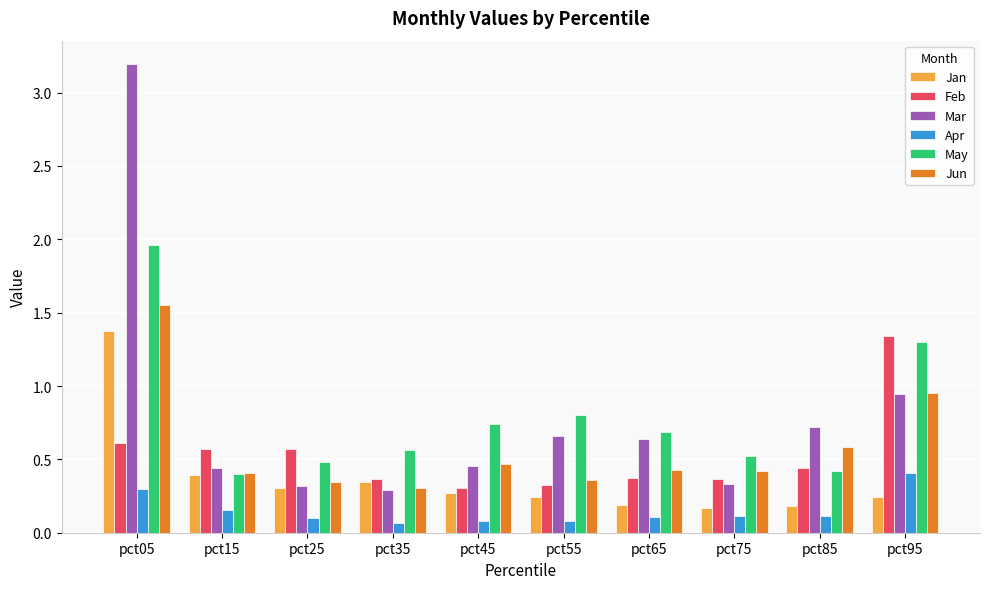

True or false: Jun has a value of 0.4 at pct65.

True